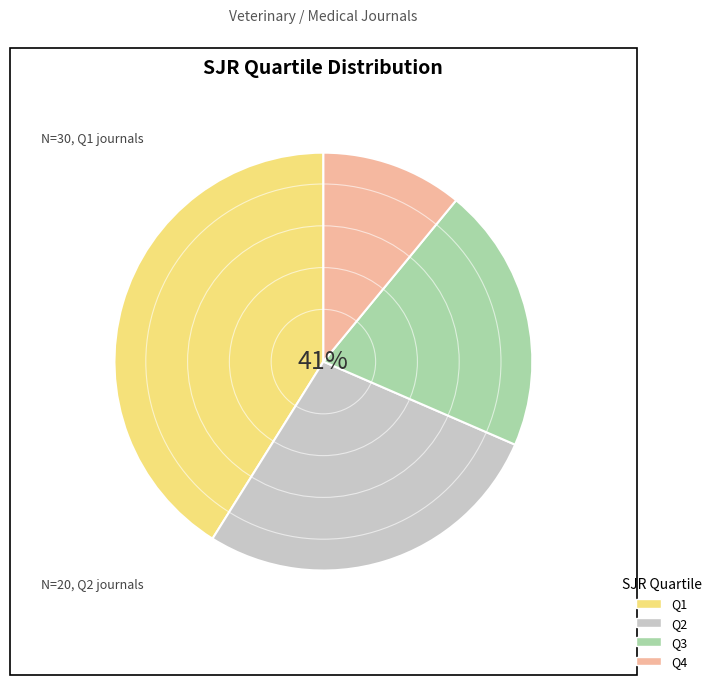

Does any single category account for the majority?

No